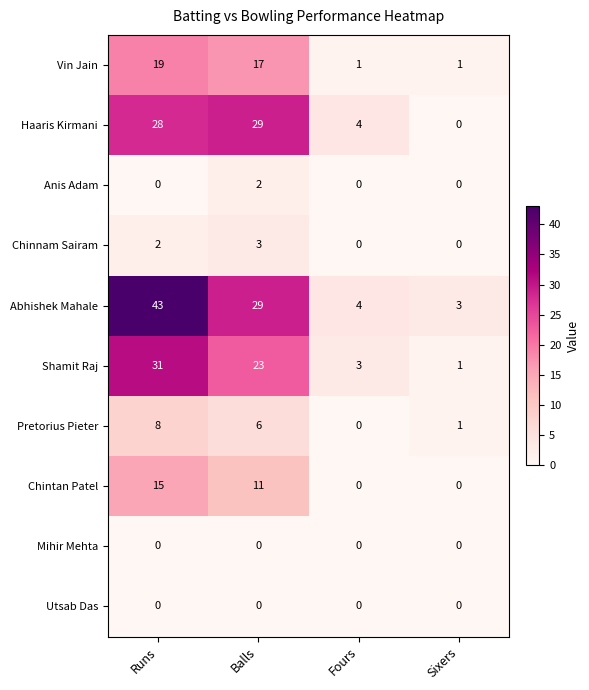

Count the number of categories in the chart.

4